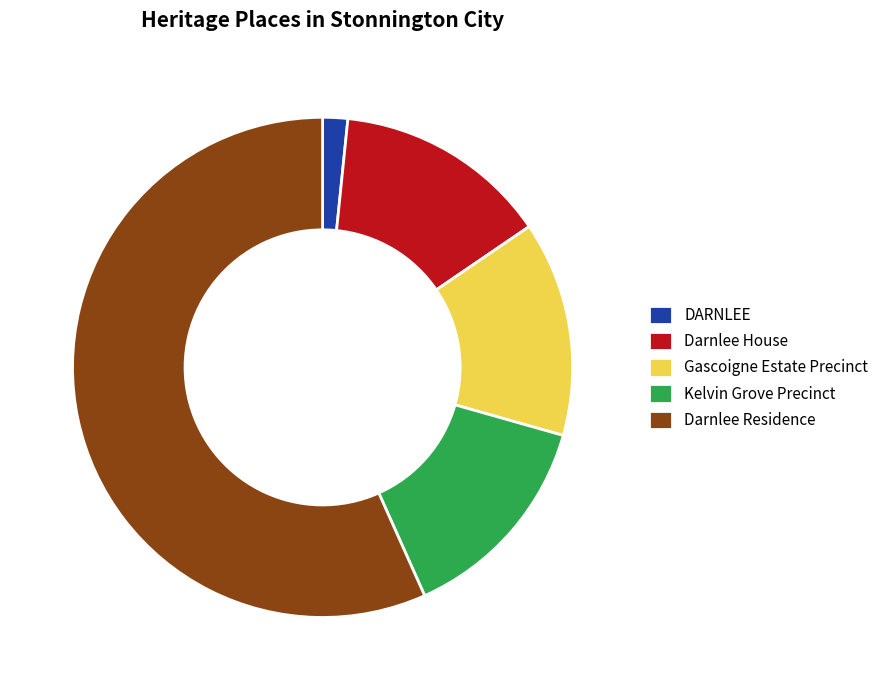

Is it true that Kelvin Grove Precinct is 14% of the pie?

True